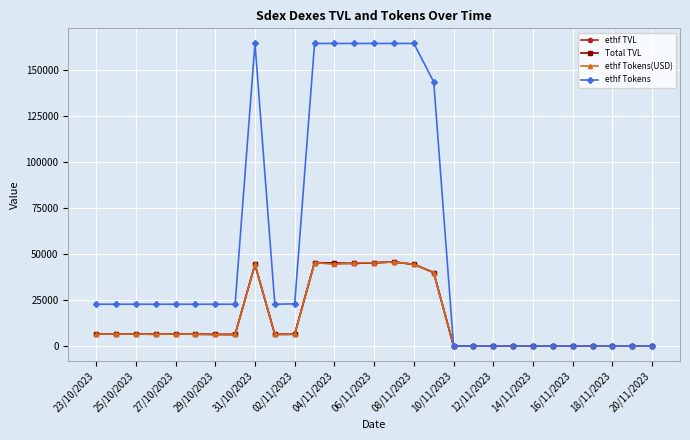

Does the chart display data point markers on the line(s)?

Yes